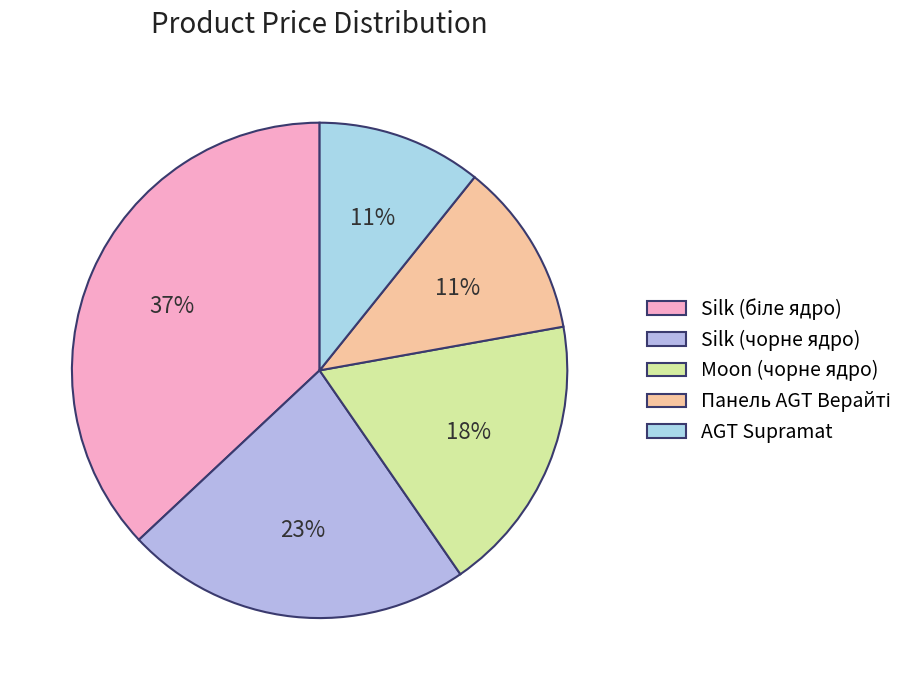

Combined, do Silk (чорне ядро) and Moon (чорне ядро) account for over 50%?

No